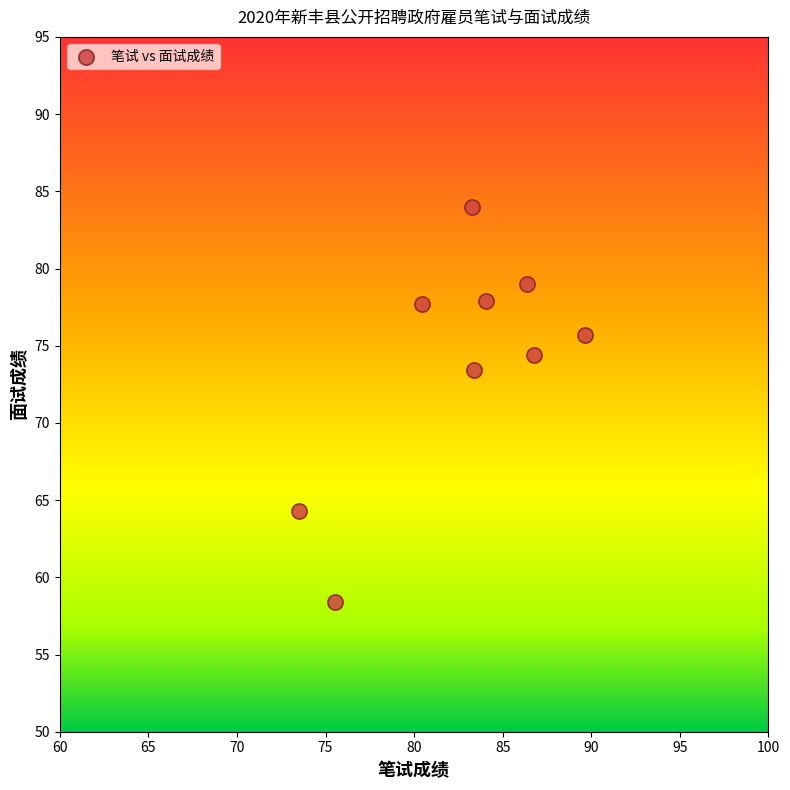

What Y value in the scatter plot is closest to 71?

73.4